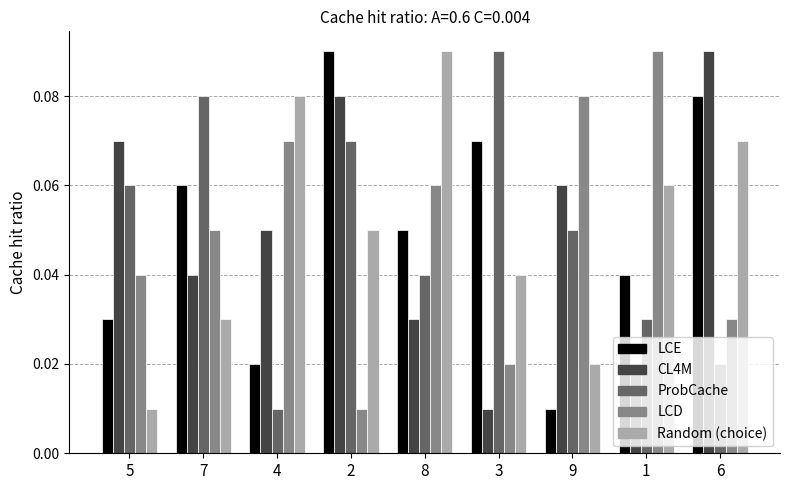

What is the total value across all series at 7?

0.3